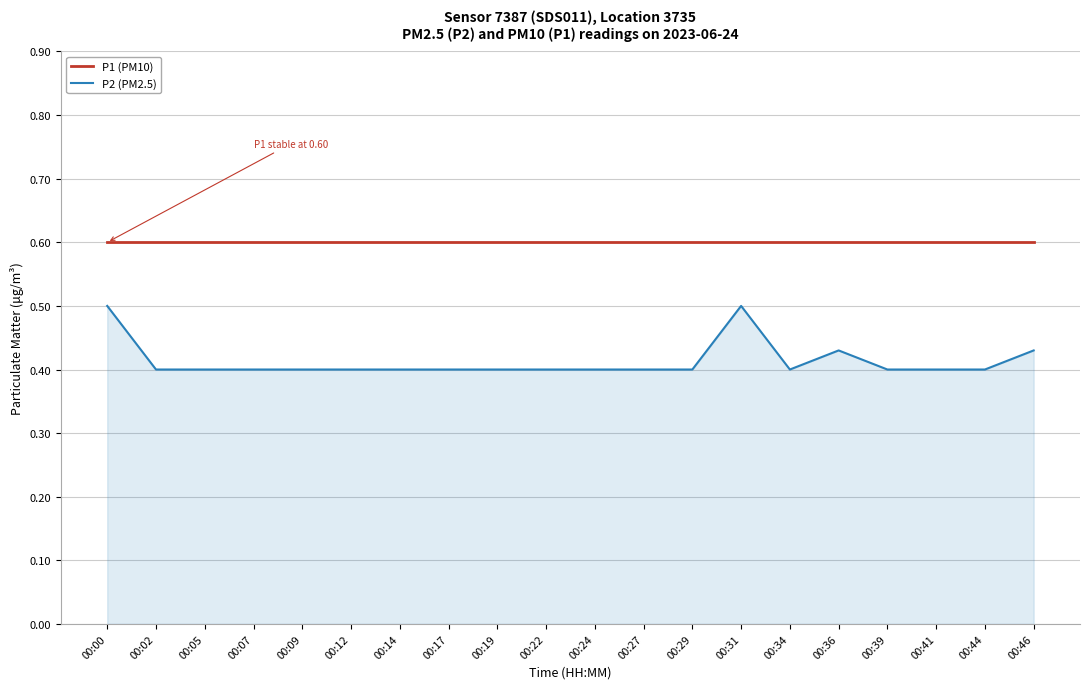

True or false: P1 (PM10) and P2 (PM2.5) cross at least once.

False